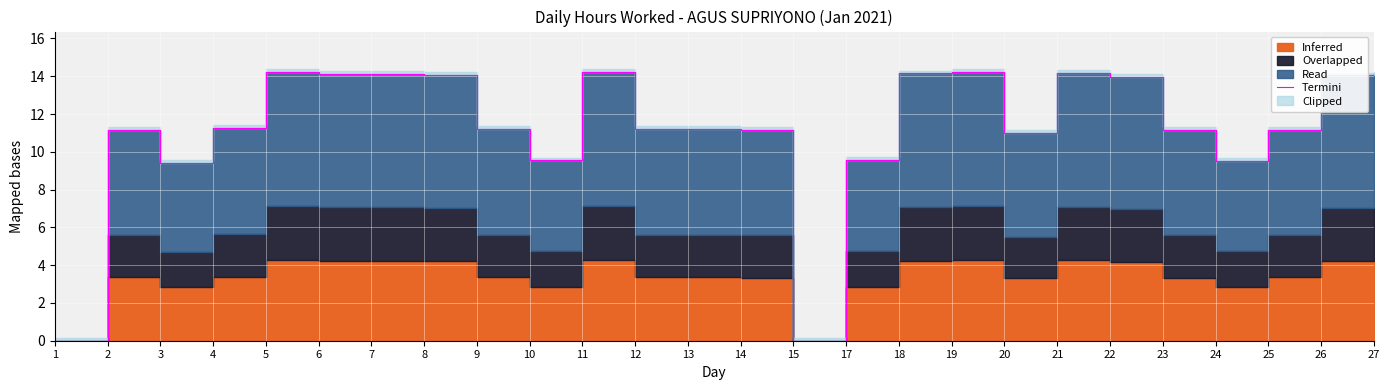

True or false: the data shows 11.2 at 9.

True